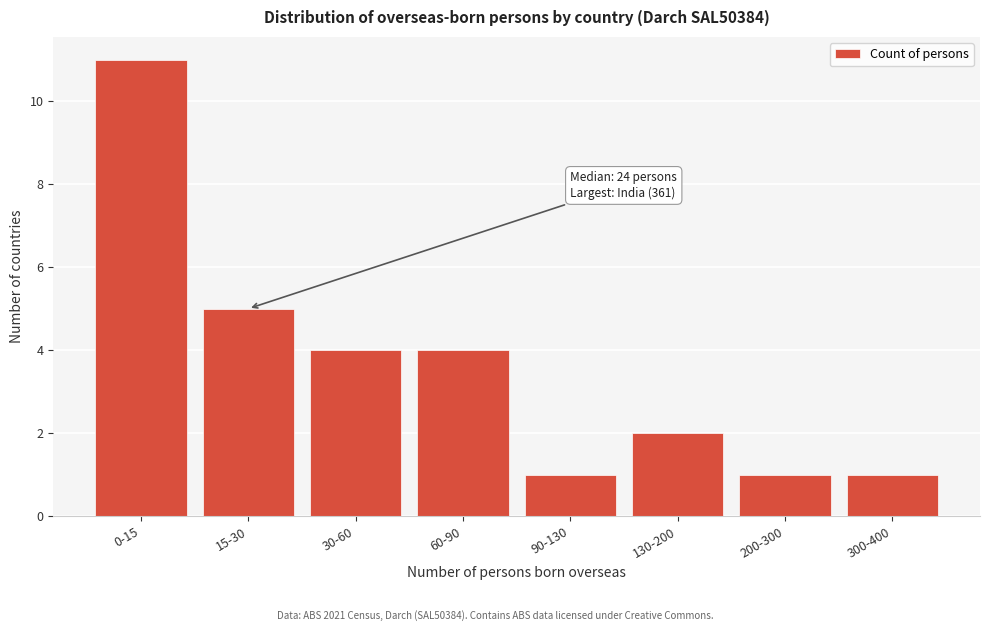

Reading left to right, what are all the values shown in this chart?

0-15=11	15-30=5	30-60=4	60-90=4	90-130=1	130-200=2	200-300=1	300-400=1